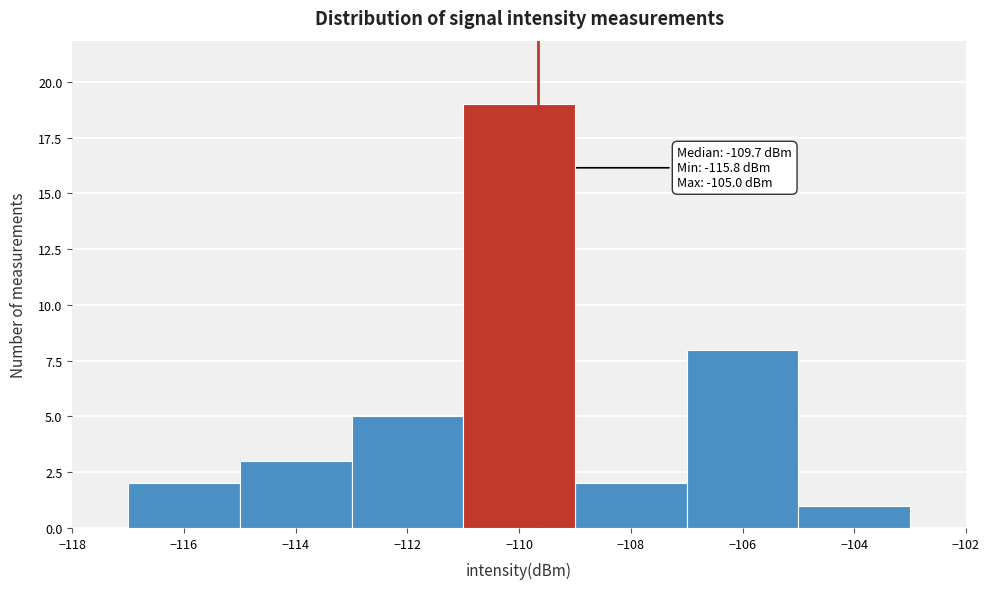

Over which range of the x-axis is the bar tallest?

-111 to -109